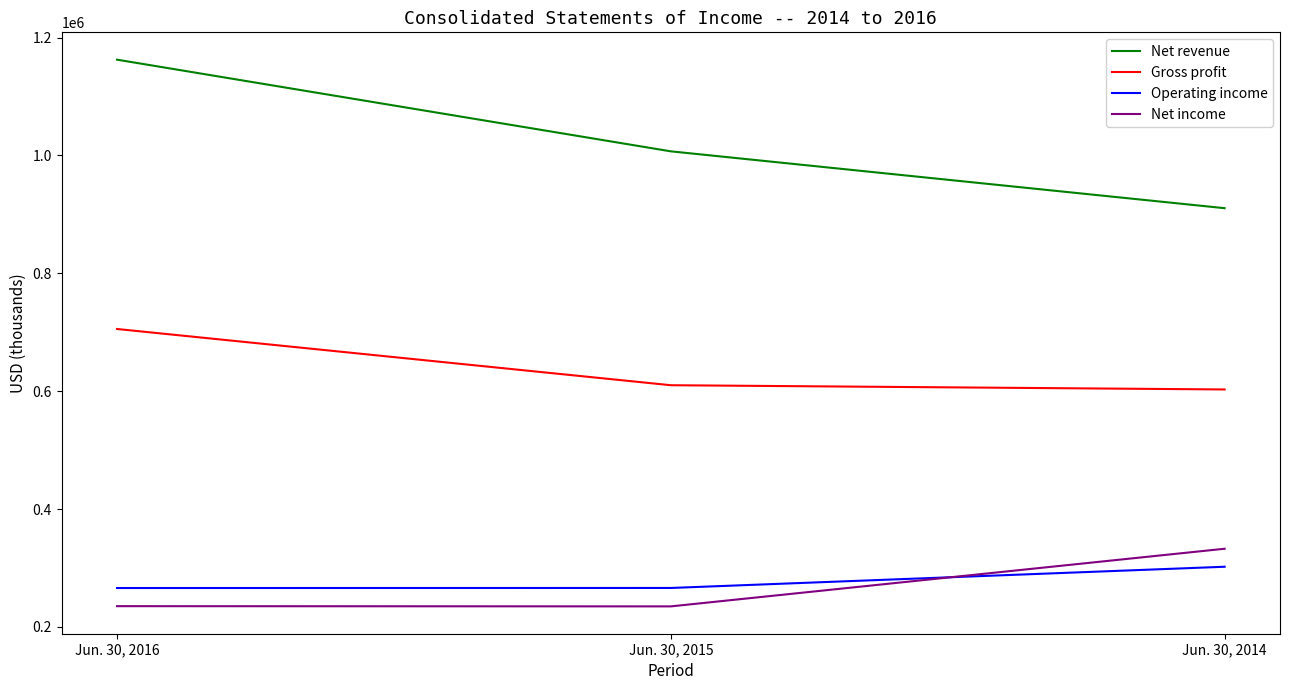

Which series has the widest spread of values?

Net revenue